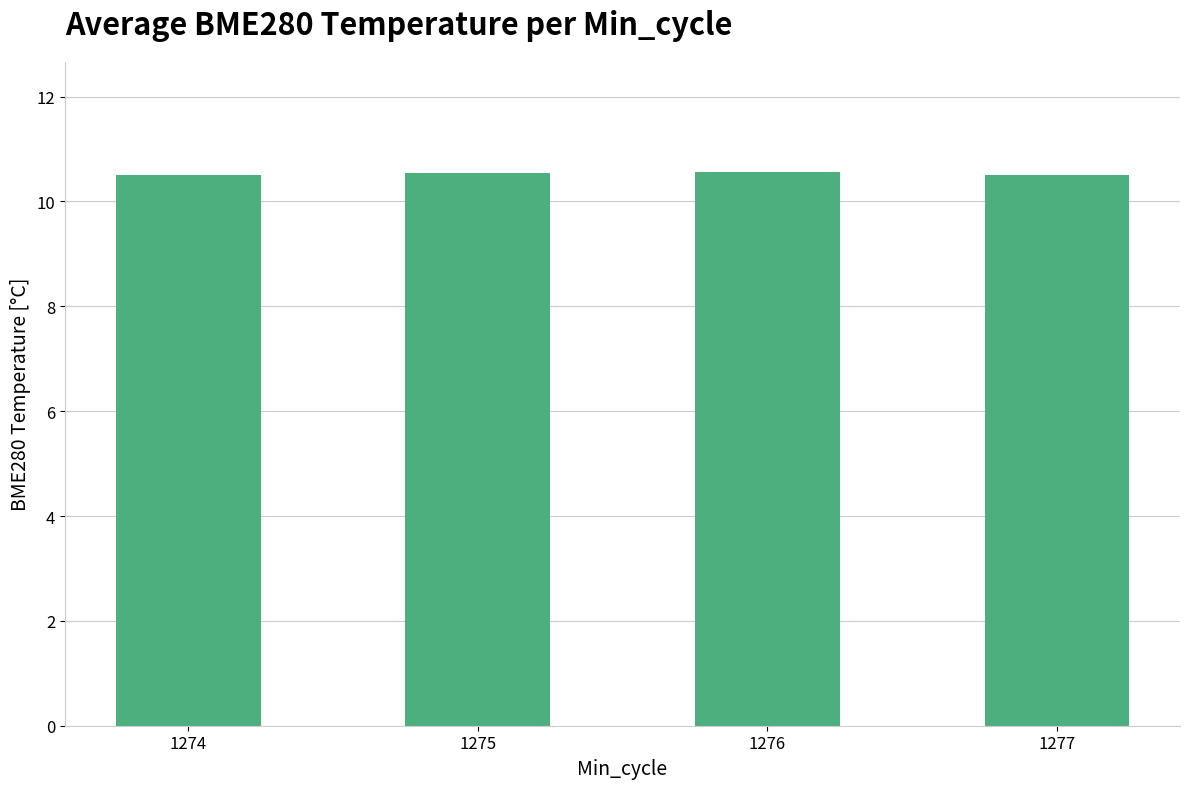

What is the greatest value displayed?

10.6